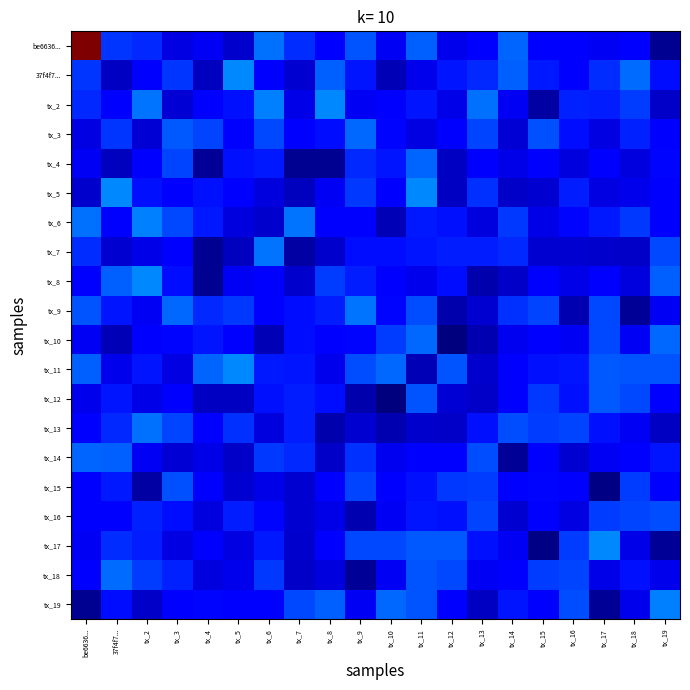

Which label corresponds to the smallest value in the chart?

tx_12